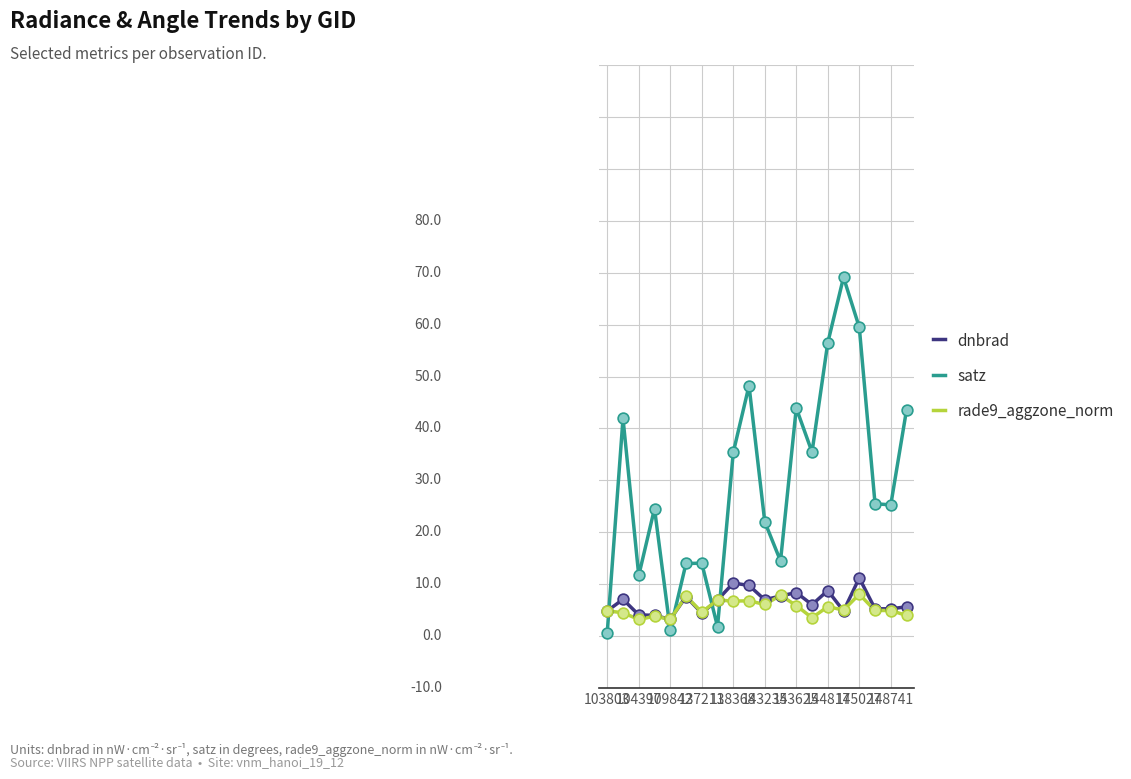

Is this an area chart (filled region under the line)?

No